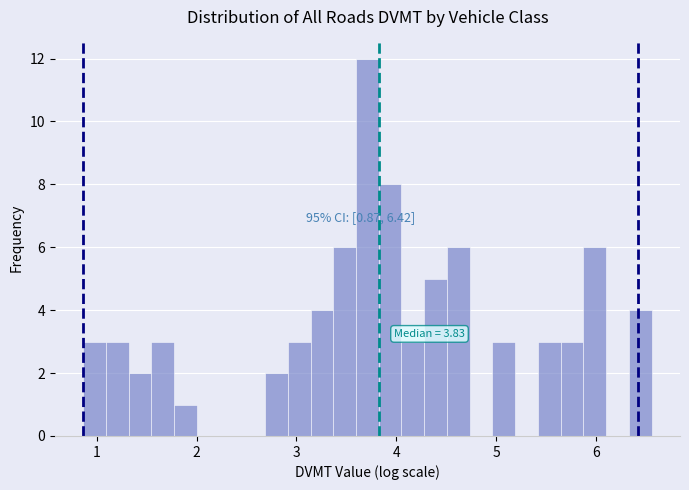

Read against the x-axis, roughly where is the centre of the tallest bar?

3.7